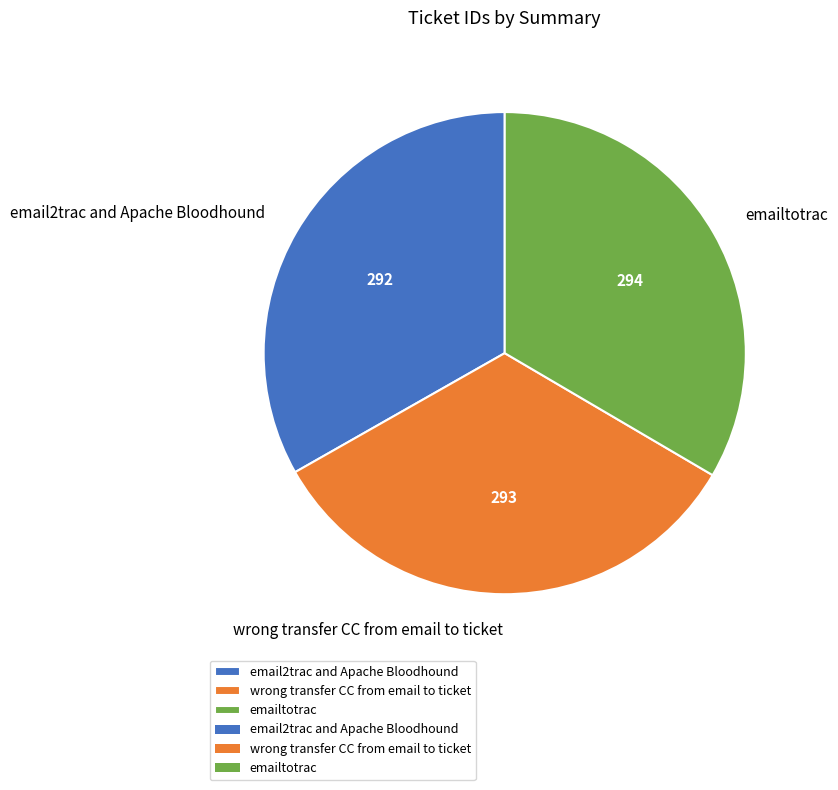

The emailtotrac slice represents 41% of the pie. True or false?

False